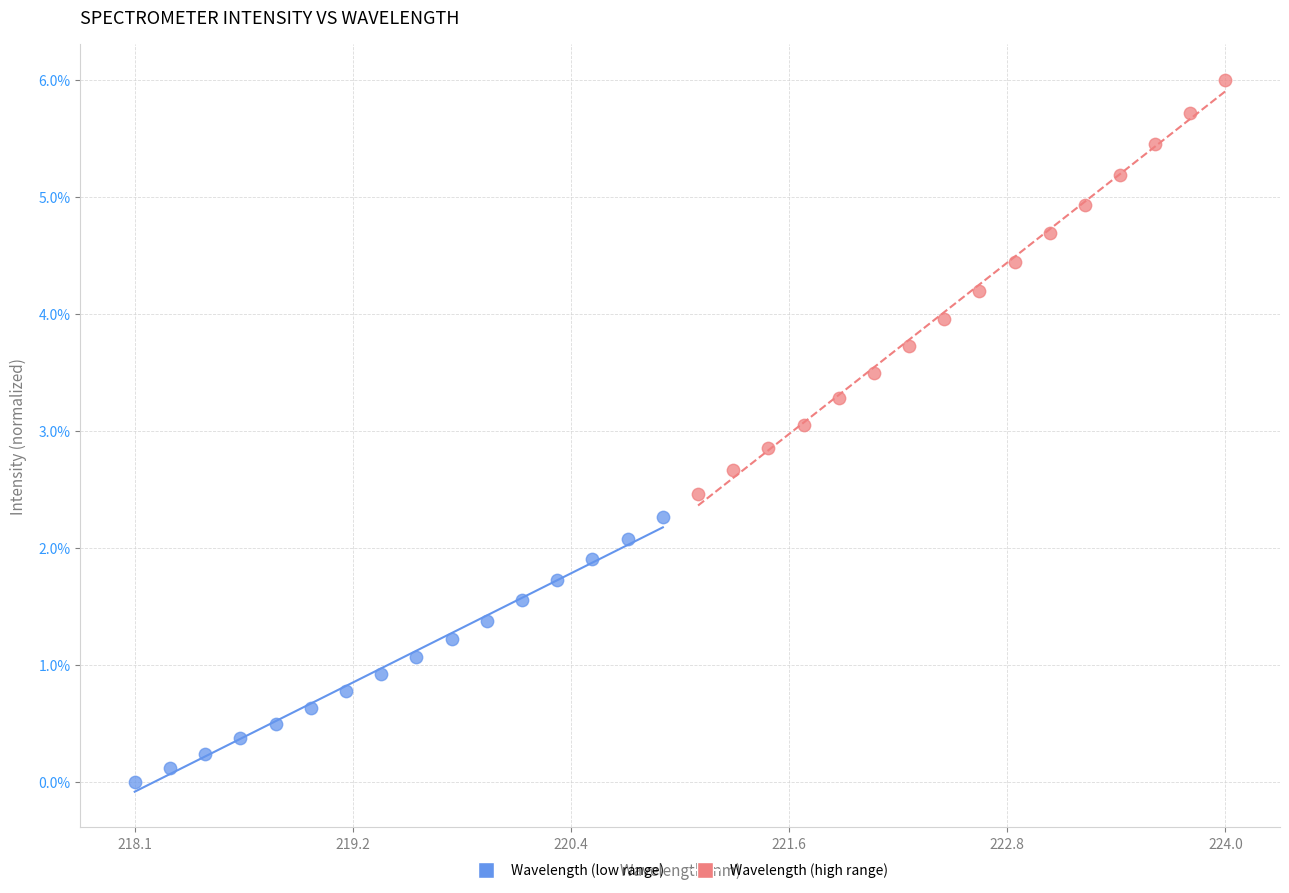

Which series has the largest Y range (max minus min)?

Wavelength (high range)